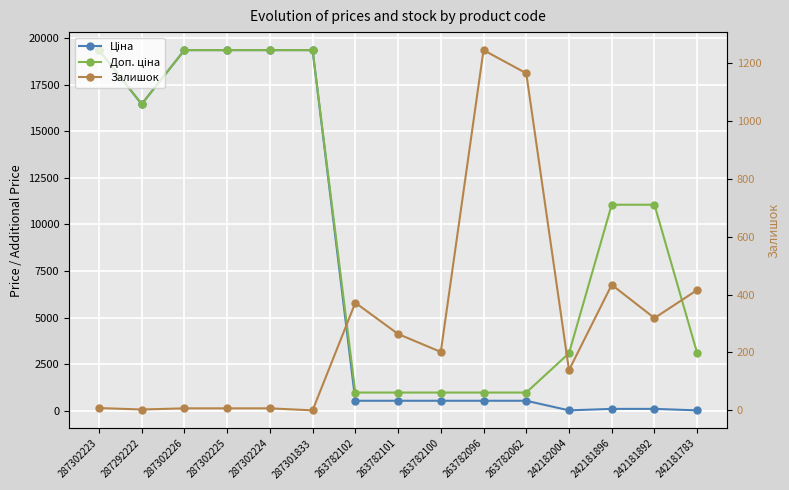

At which label does Ціна reach its minimum?

242182004